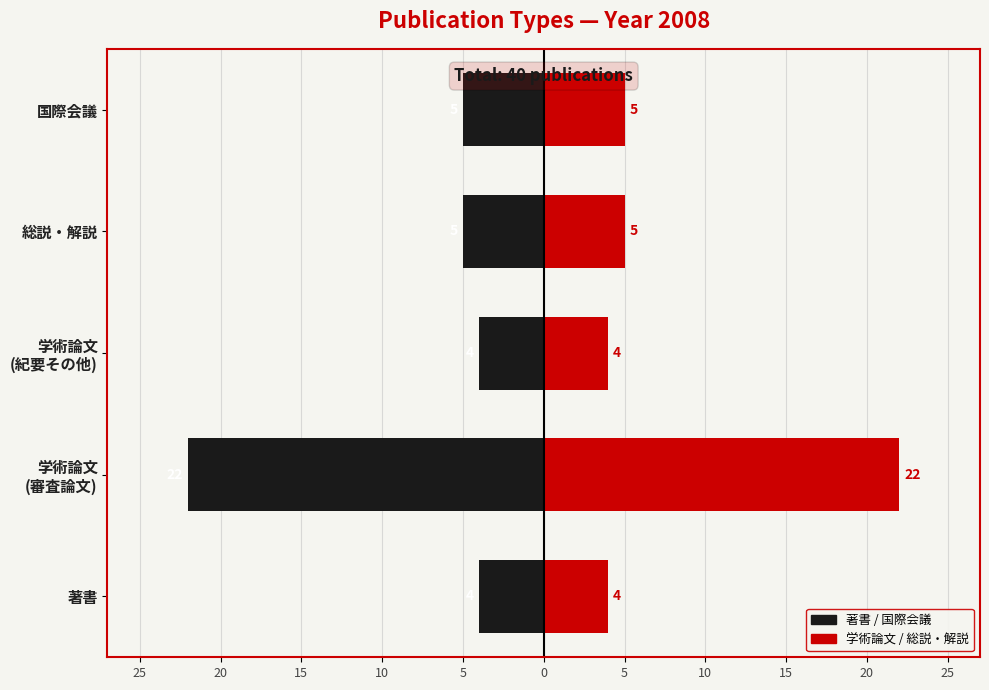

Rank the series by their average value, from highest to lowest.

学術論文 / 総説, 著書 / 国際会議